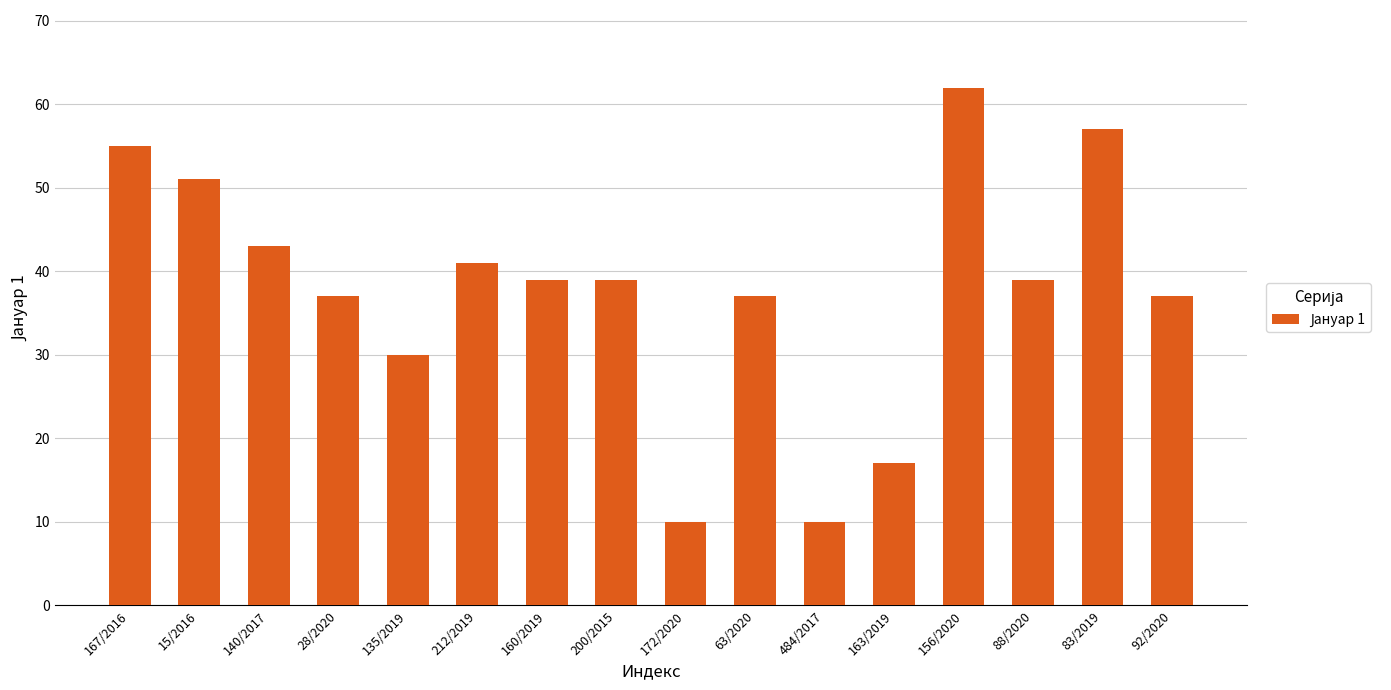

Reading left to right, extract all data points from this chart.

167/2016=55	15/2016=51	140/2017=43	28/2020=37	135/2019=30	212/2019=41	160/2019=39	200/2015=39	172/2020=10	63/2020=37	484/2017=10	163/2019=17	156/2020=62	88/2020=39	83/2019=57	92/2020=37